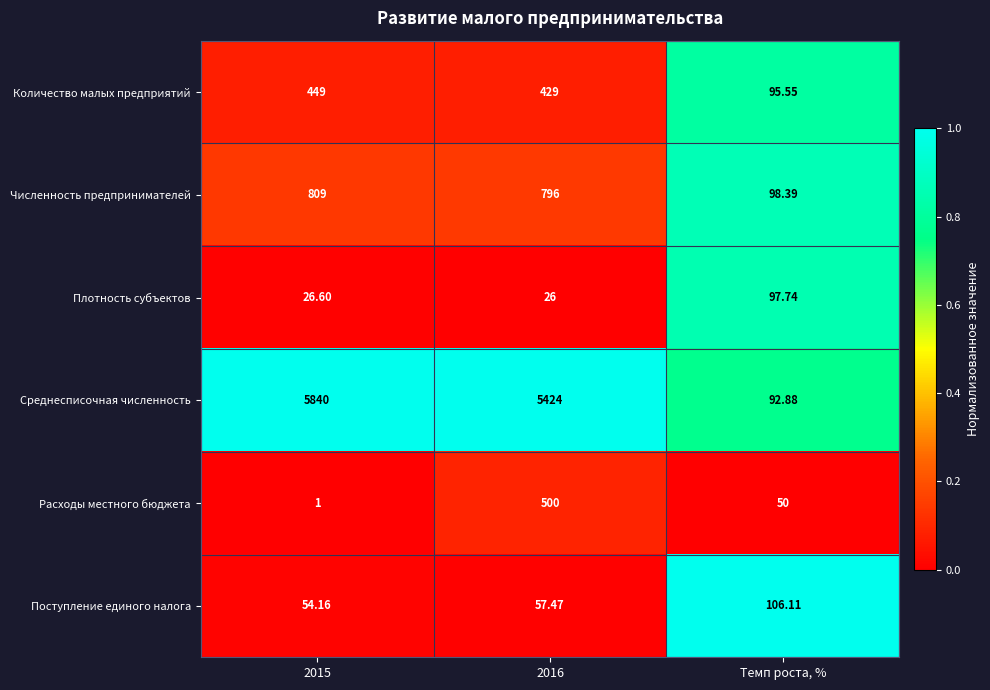

Which series has the largest range (max minus min)?

Среднесписочная численность